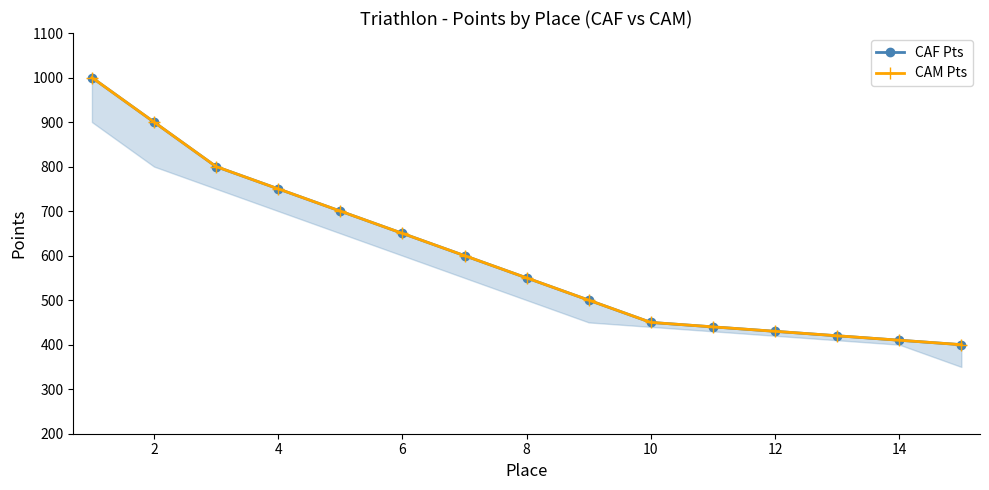

Is it true that CAM Pts equals 725 at 8?

False